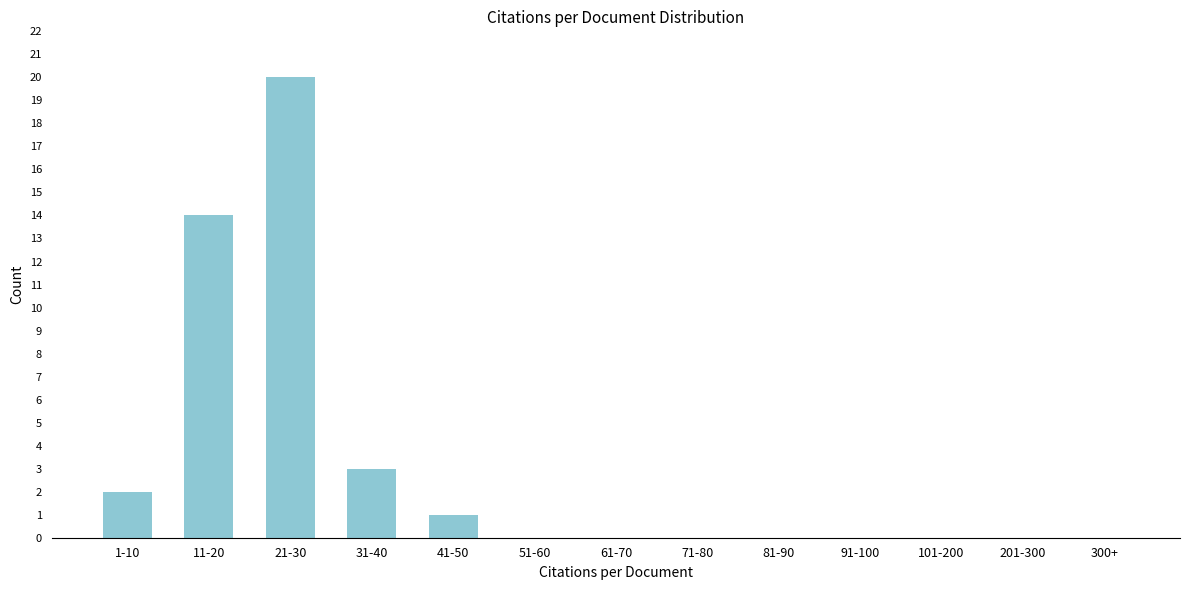

Reading right to left, what are all the values shown in this chart?

300+=0	201-300=0	101-200=0	91-100=0	81-90=0	71-80=0	61-70=0	51-60=0	41-50=1	31-40=3	21-30=20	11-20=14	1-10=2